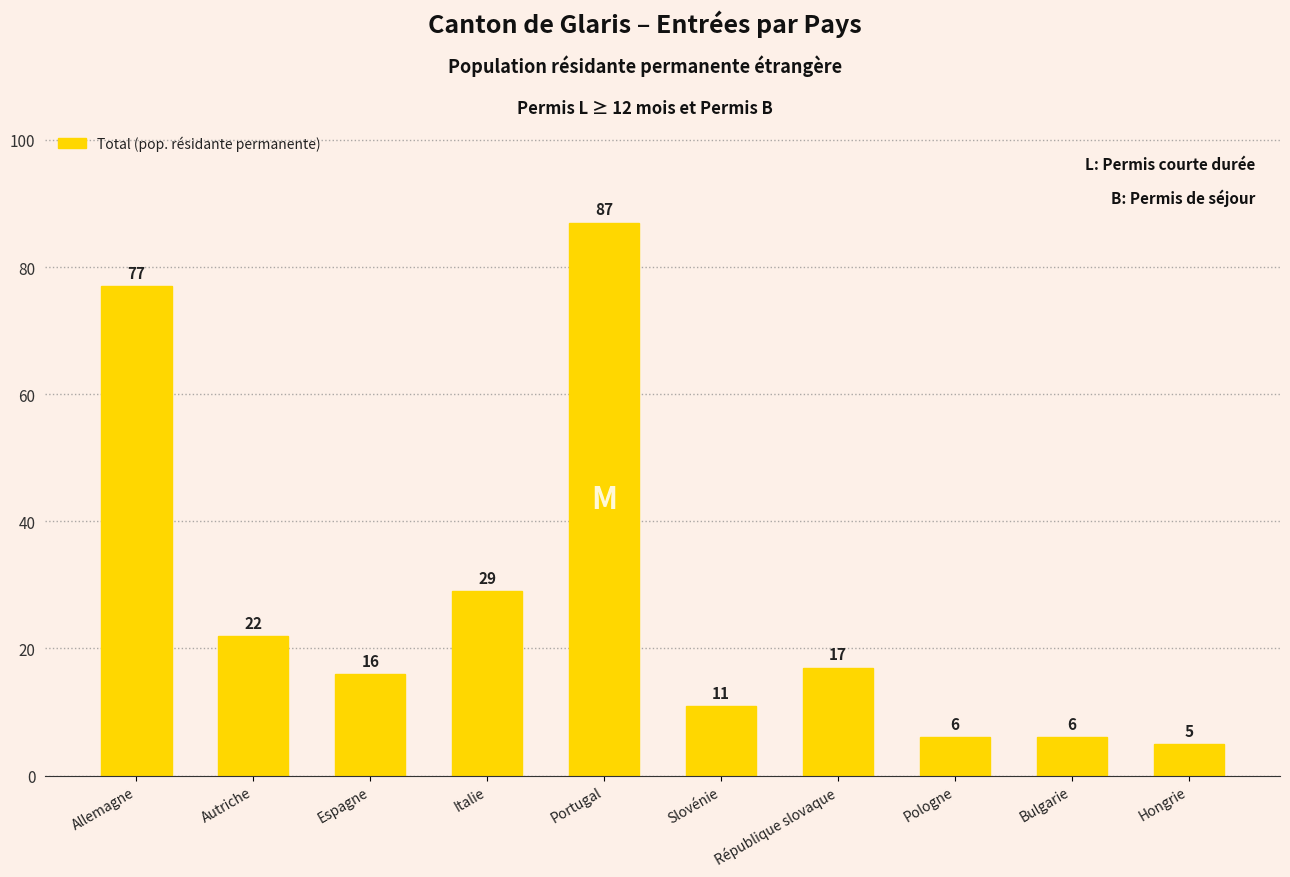

At which category does the chart reach its peak across all series?

Portugal